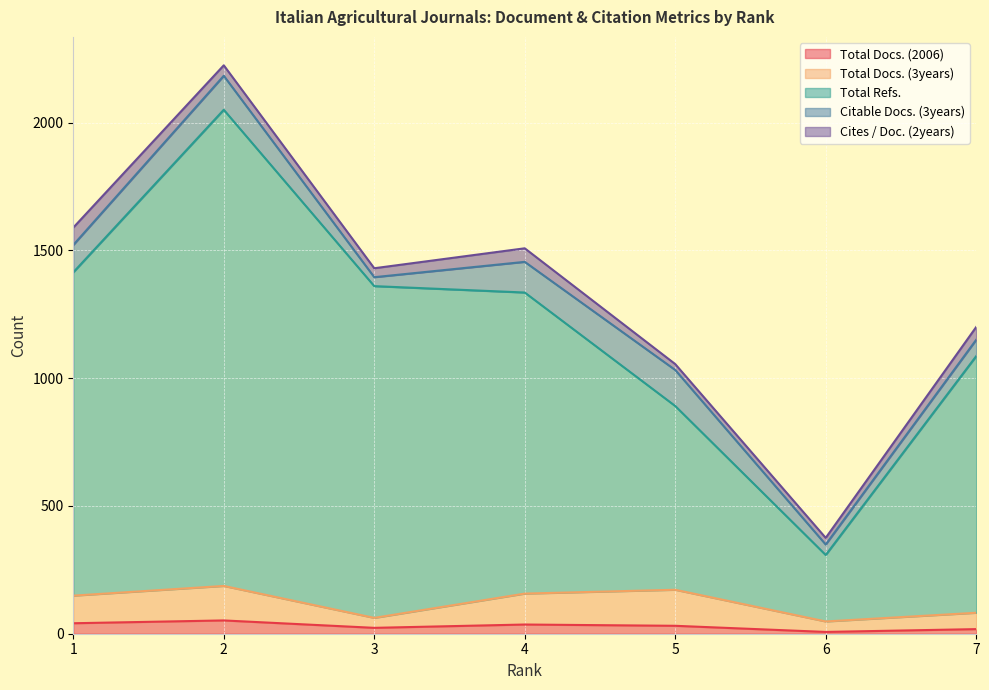

Between 1 and 3, which is larger?

1